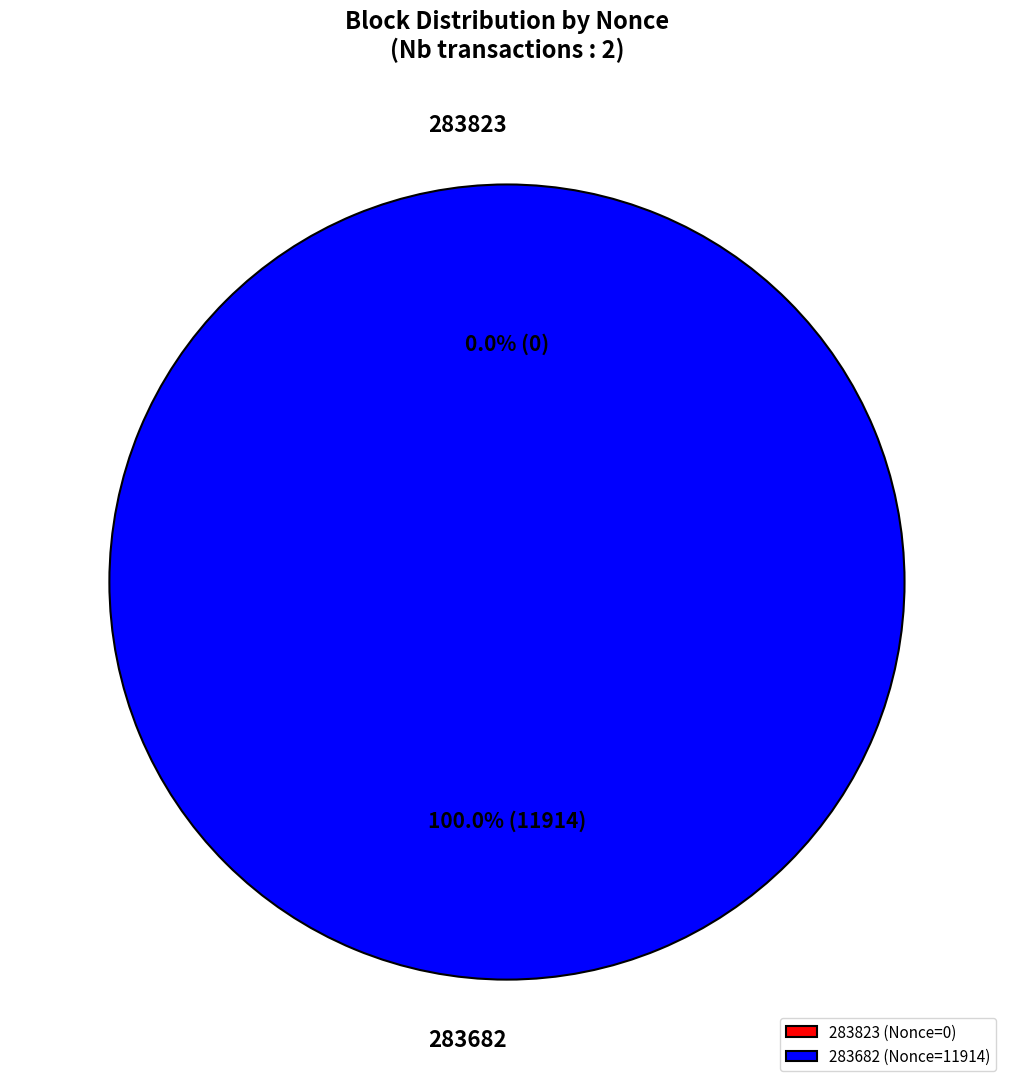

Rank the categories by value from lowest to highest.

283823, 283682